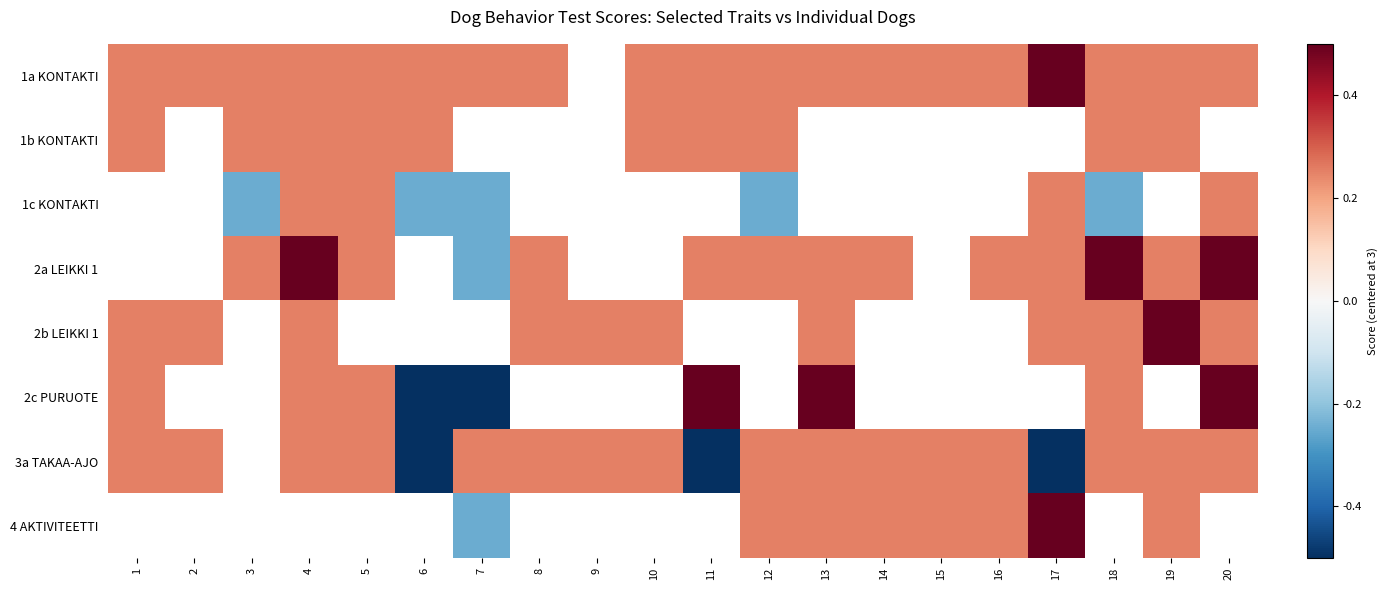

Between 14 and 12, which is larger?

14